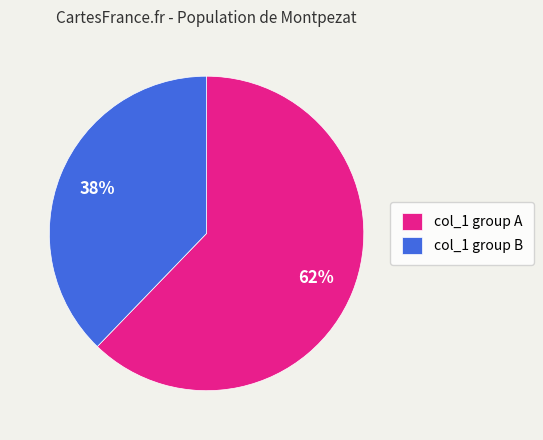

Between col_1 group B and col_1 group A, which is larger?

col_1 group A